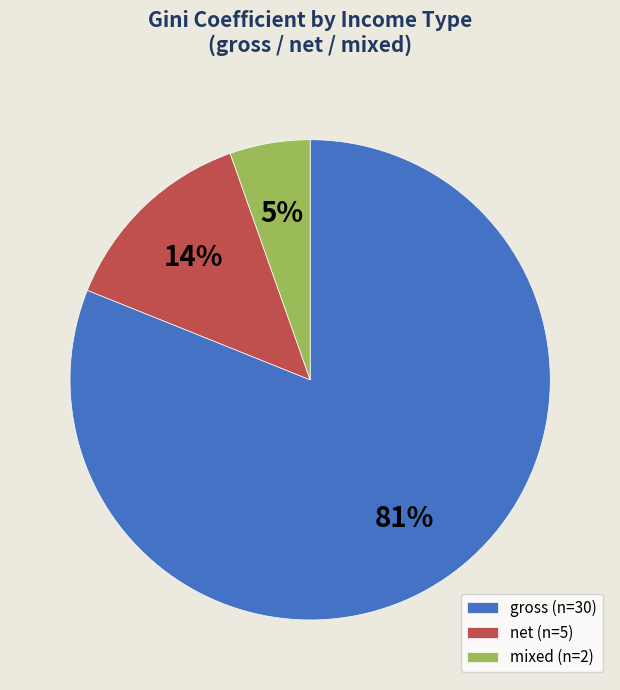

The net (n=5) slice represents 8% of the pie. True or false?

False